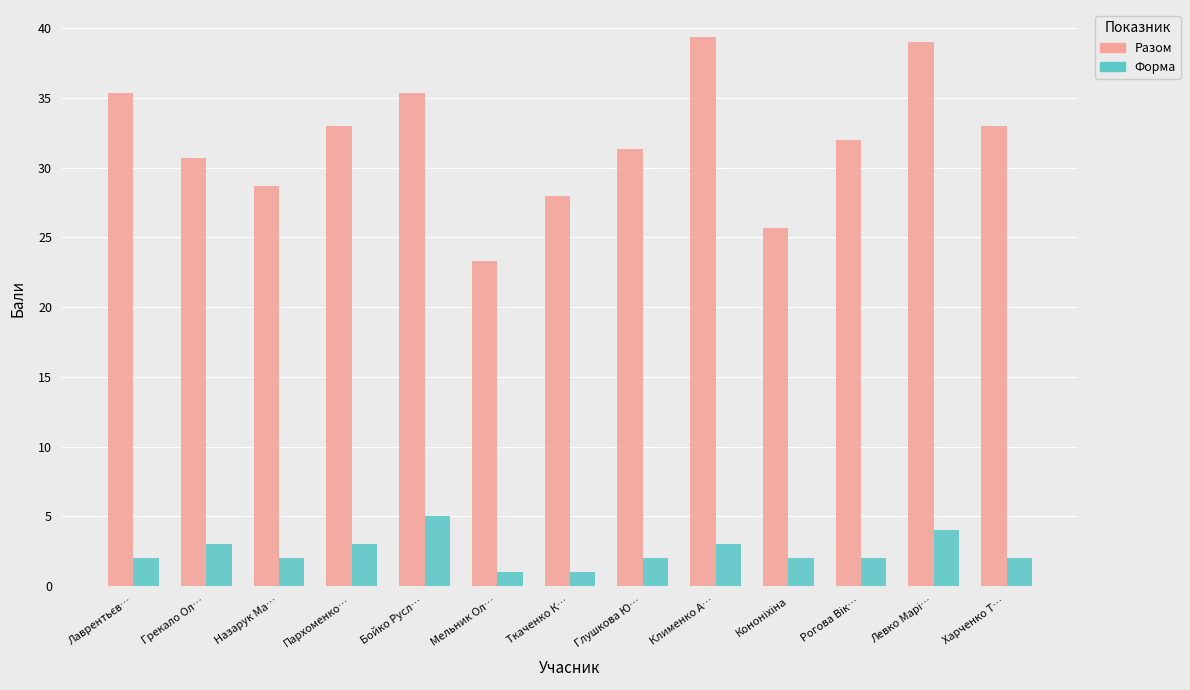

List the series in order of their peak value, lowest first.

Форма, Разом